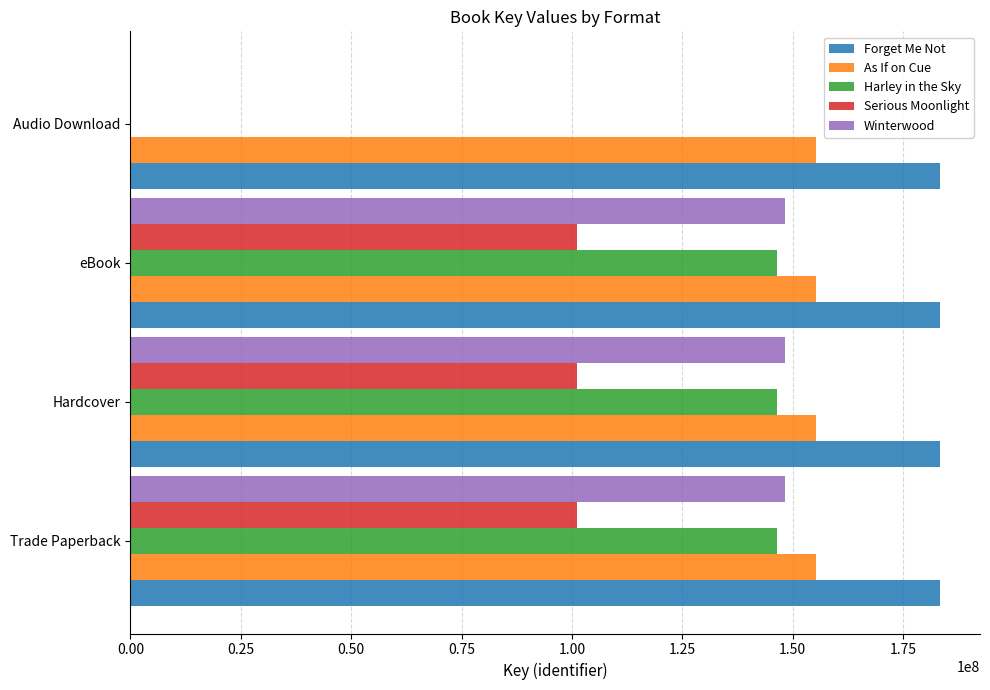

Which series has the largest total across all categories?

Forget Me Not